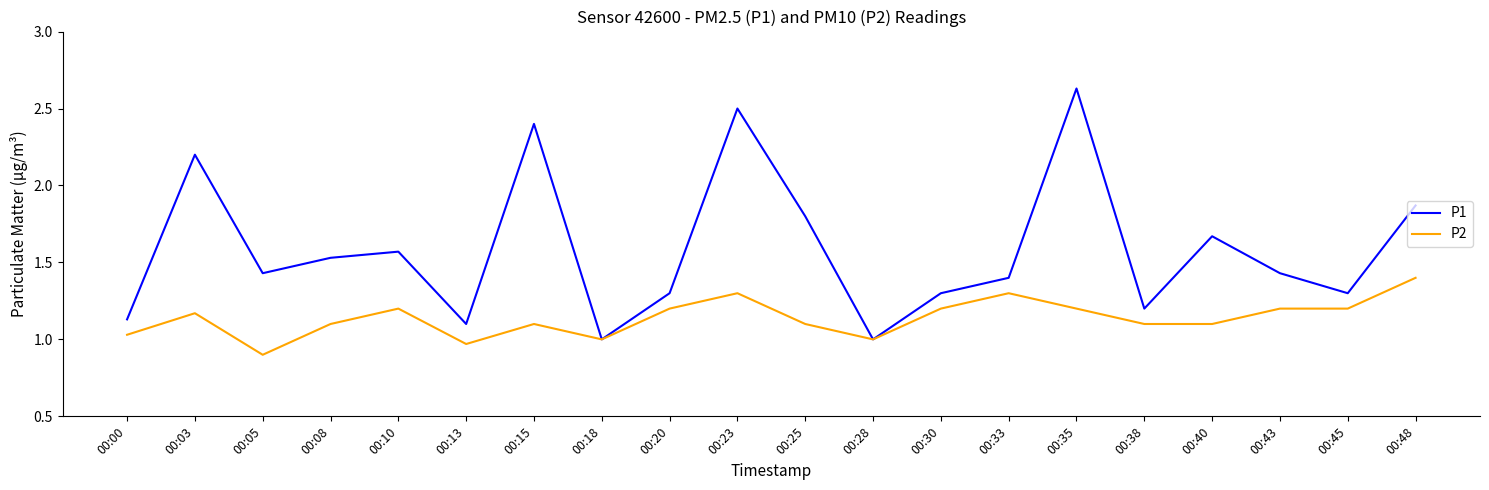

Which label corresponds to the largest value in the chart?

00:35